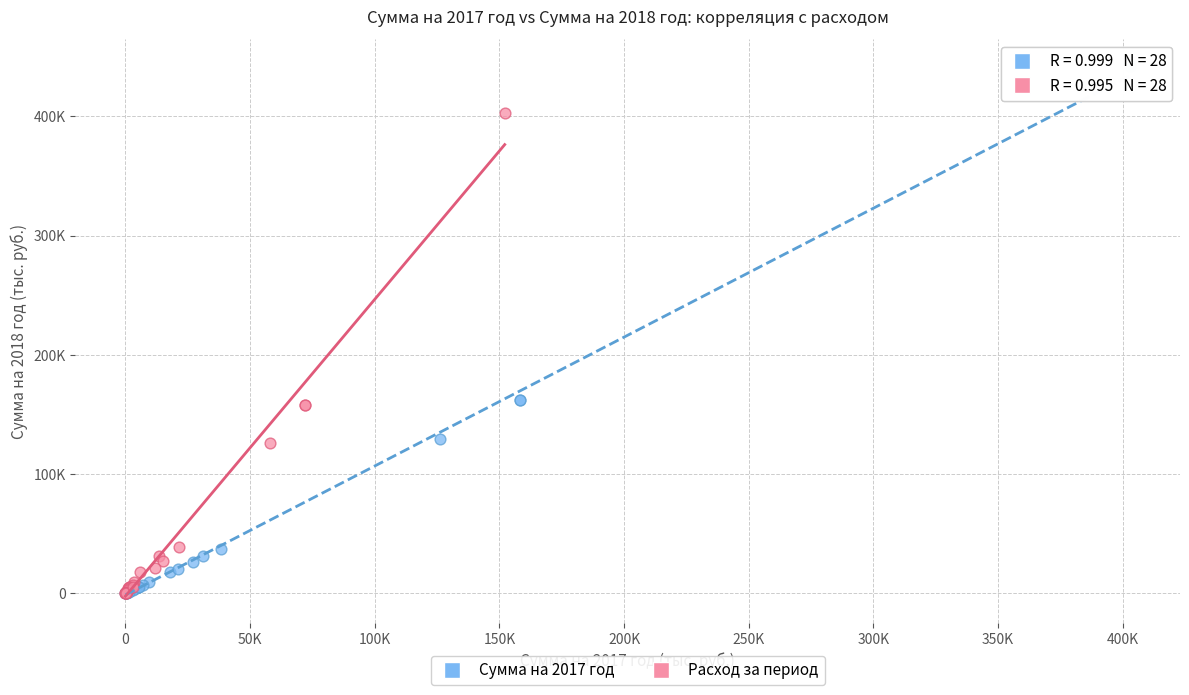

Which series has the widest spread of Y values?

Сумма на 2017 год